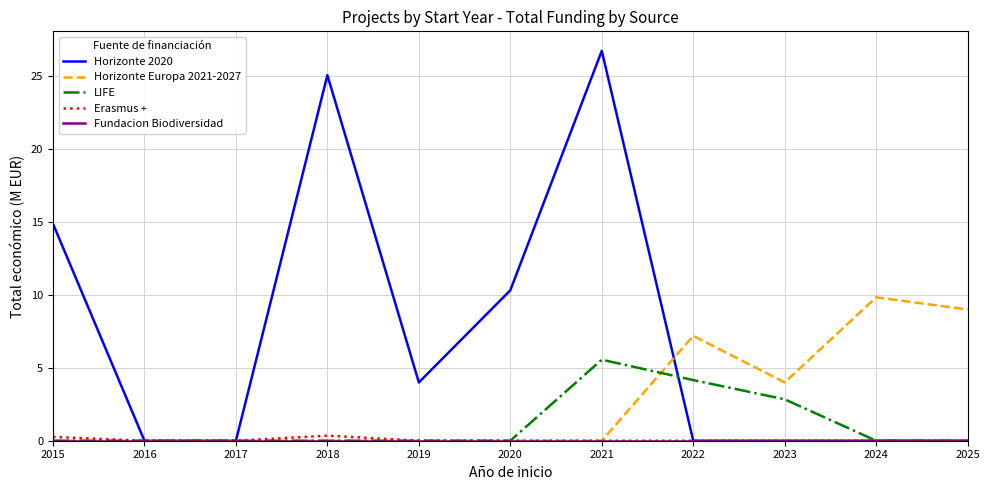

The value of Horizonte Europa 2021-2027 at 2015 is 6.2. True or false?

False